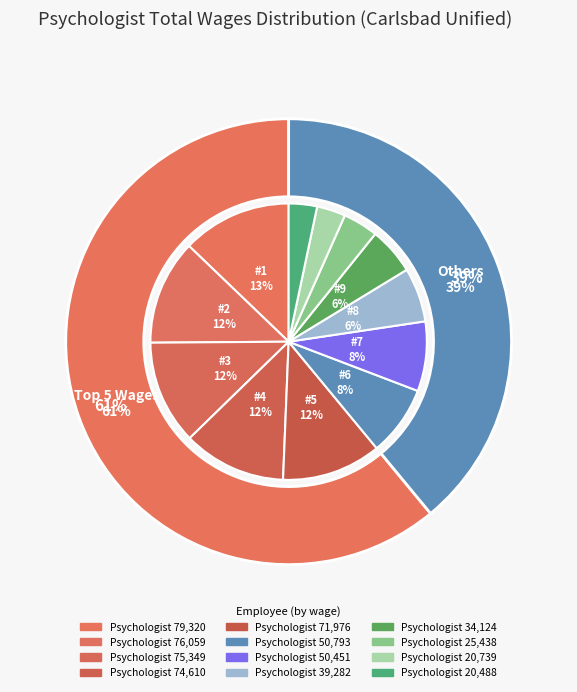

Count the number of slices in the pie.

12